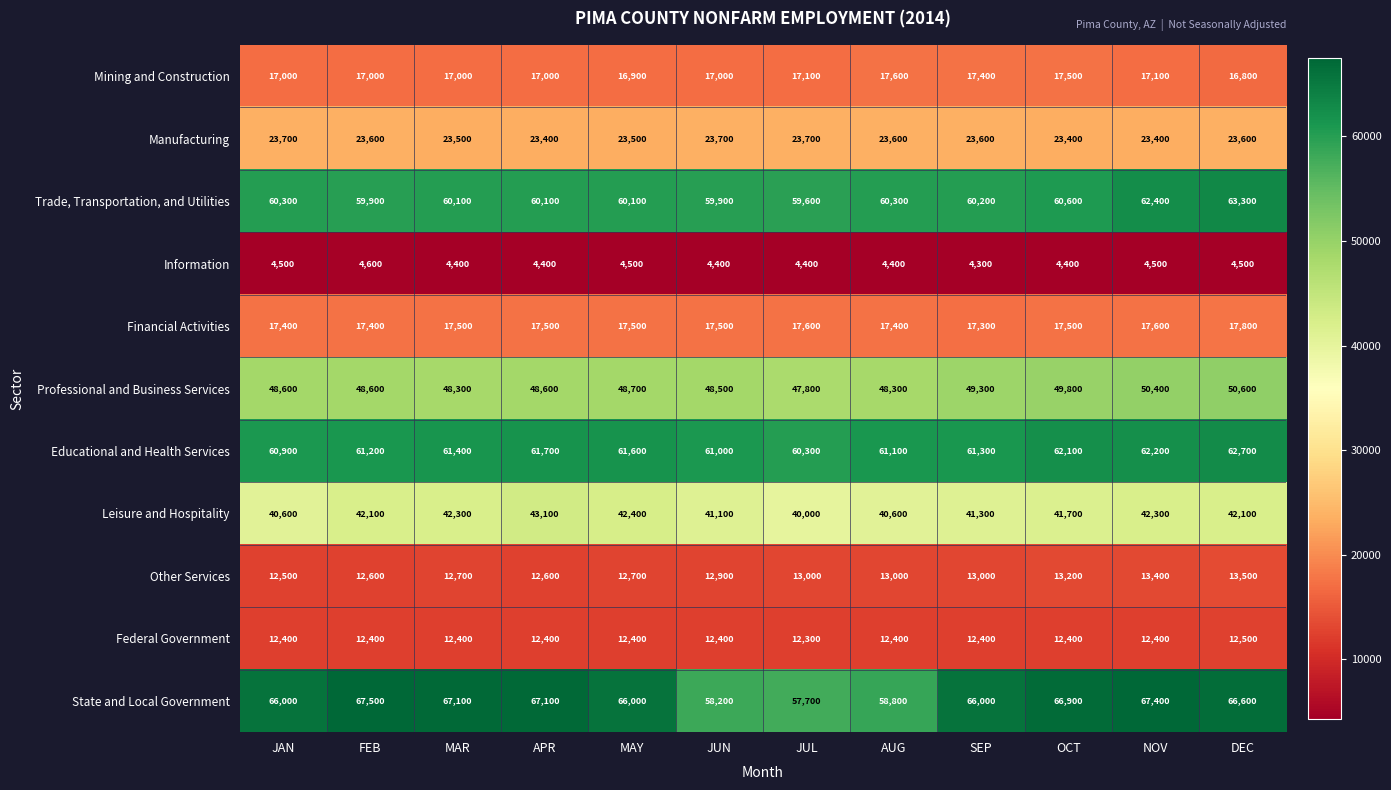

Count the number of categories in the chart.

12